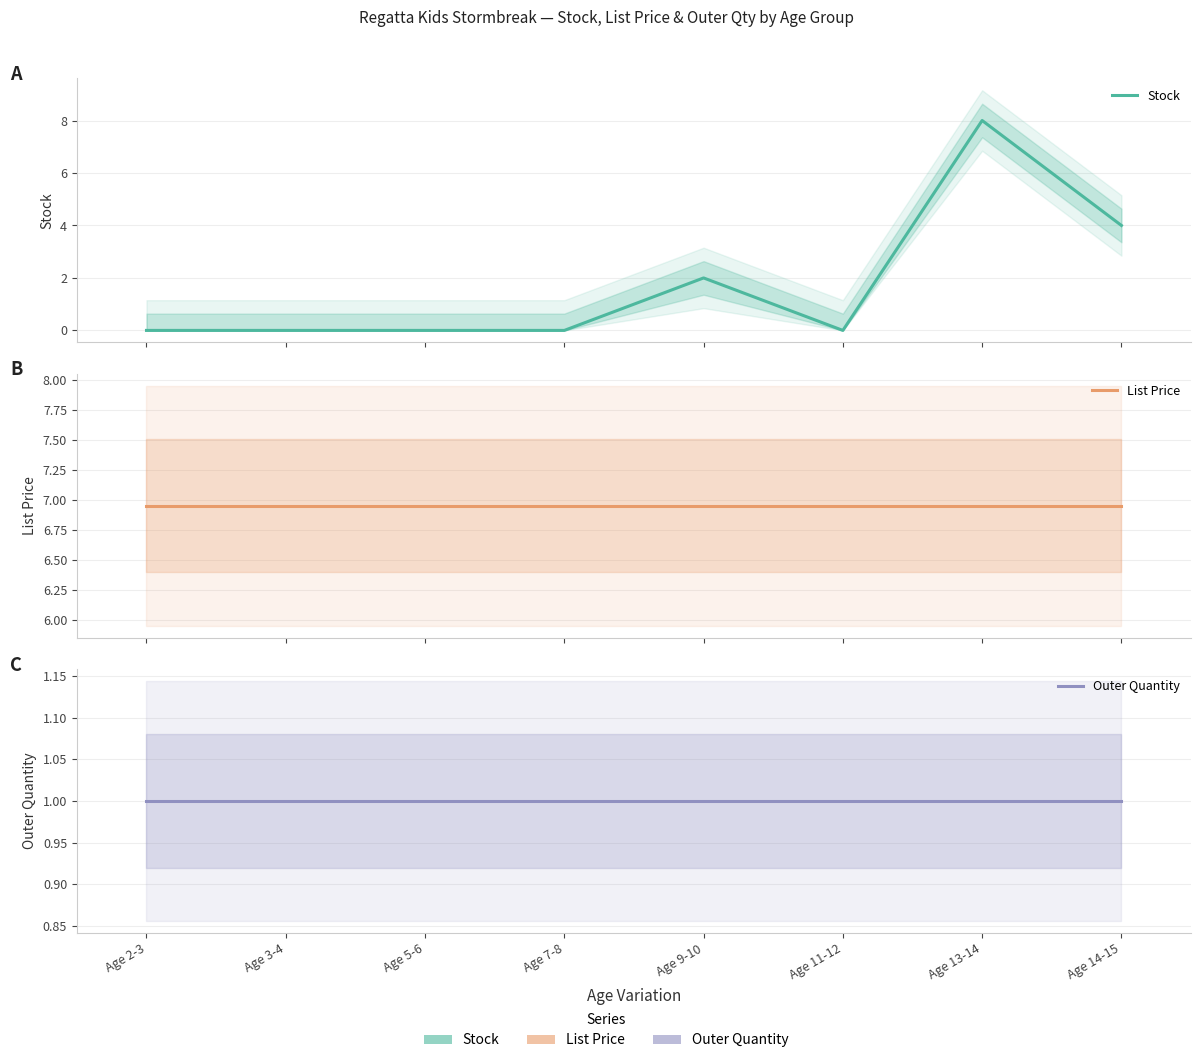

Between Age 14-15 and Age 11-12, which is larger?

Age 14-15